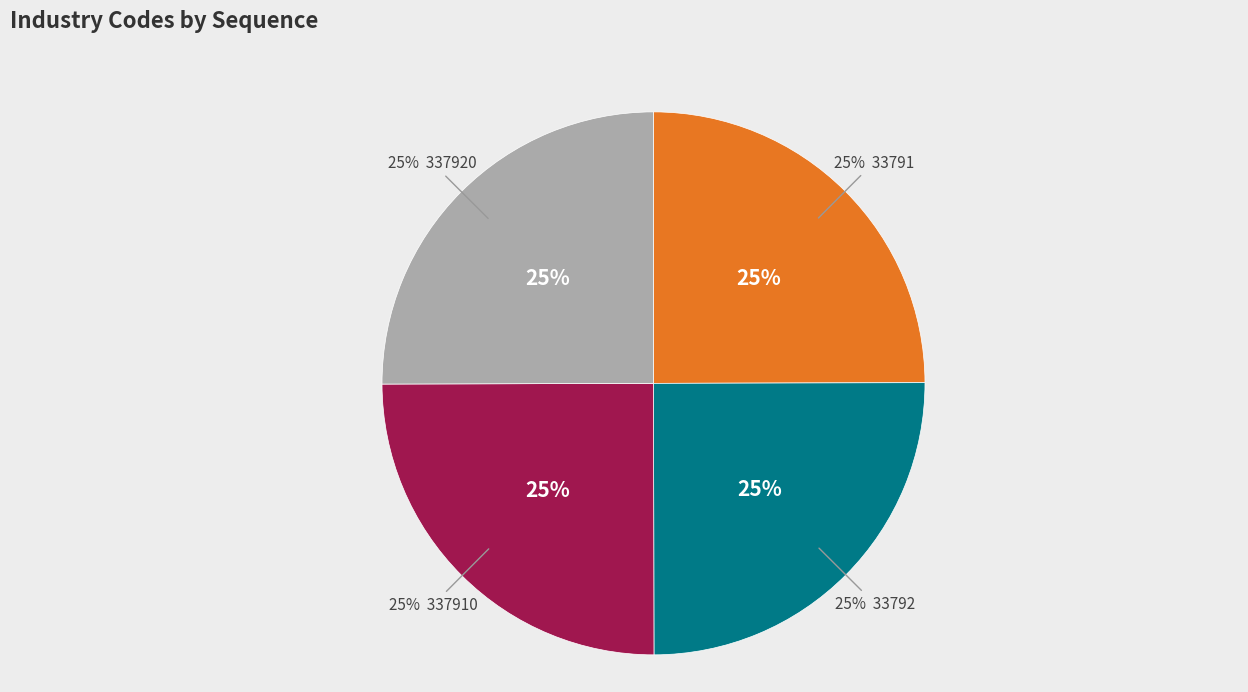

To the nearest percent, what is the combined percentage of 33792 and 33791?

50%